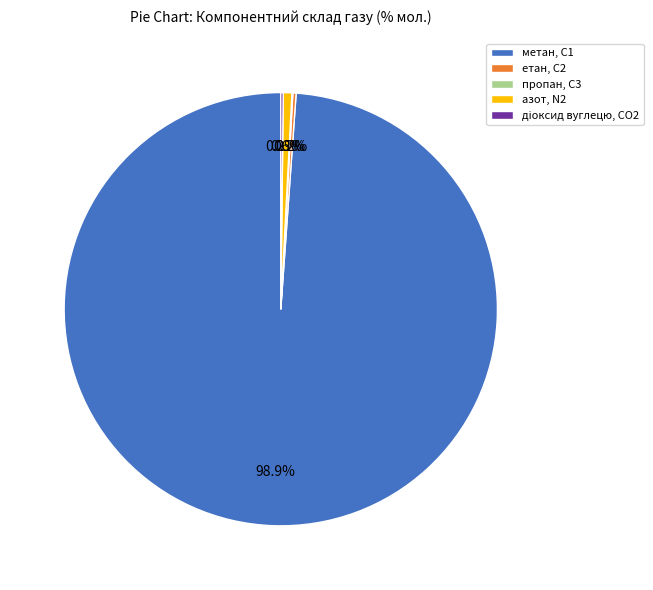

What percentage is NOT represented by азот, N2?

99.4%